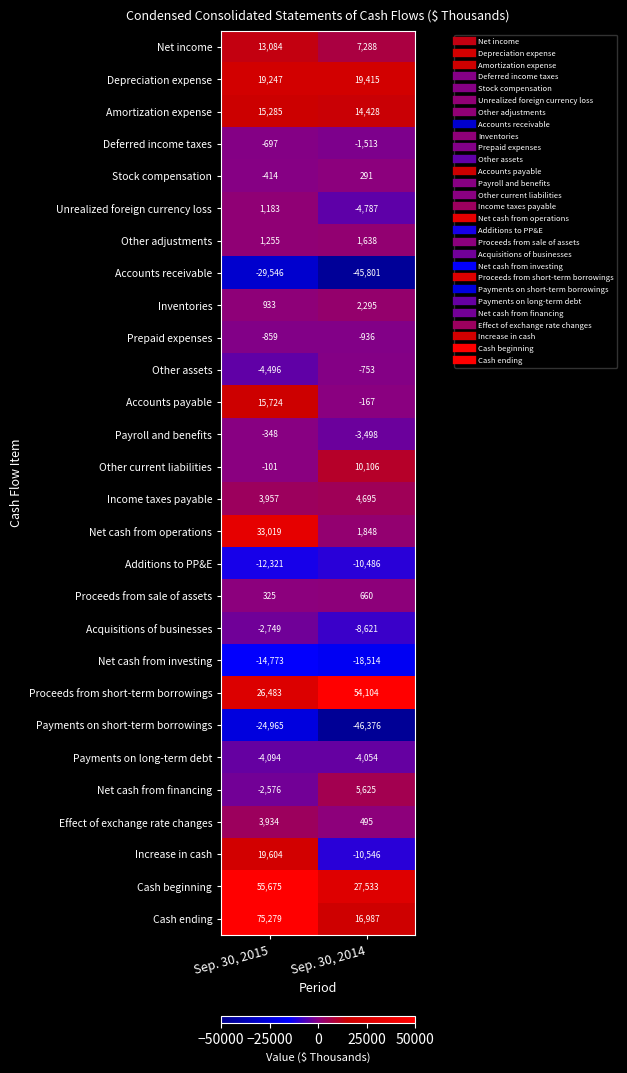

Is it true that Net cash from financing equals -2576 at Sep. 30, 2015?

True